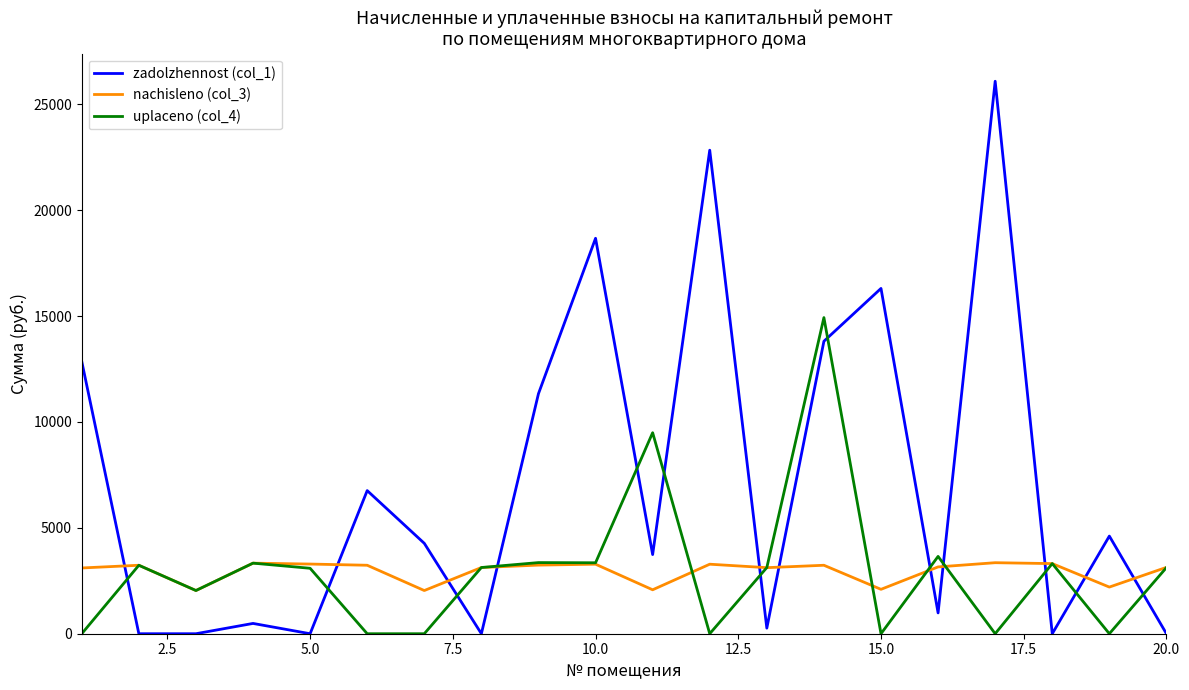

True or false: zadolzhennost (col_1) and nachisleno (col_3) cross at least once.

True